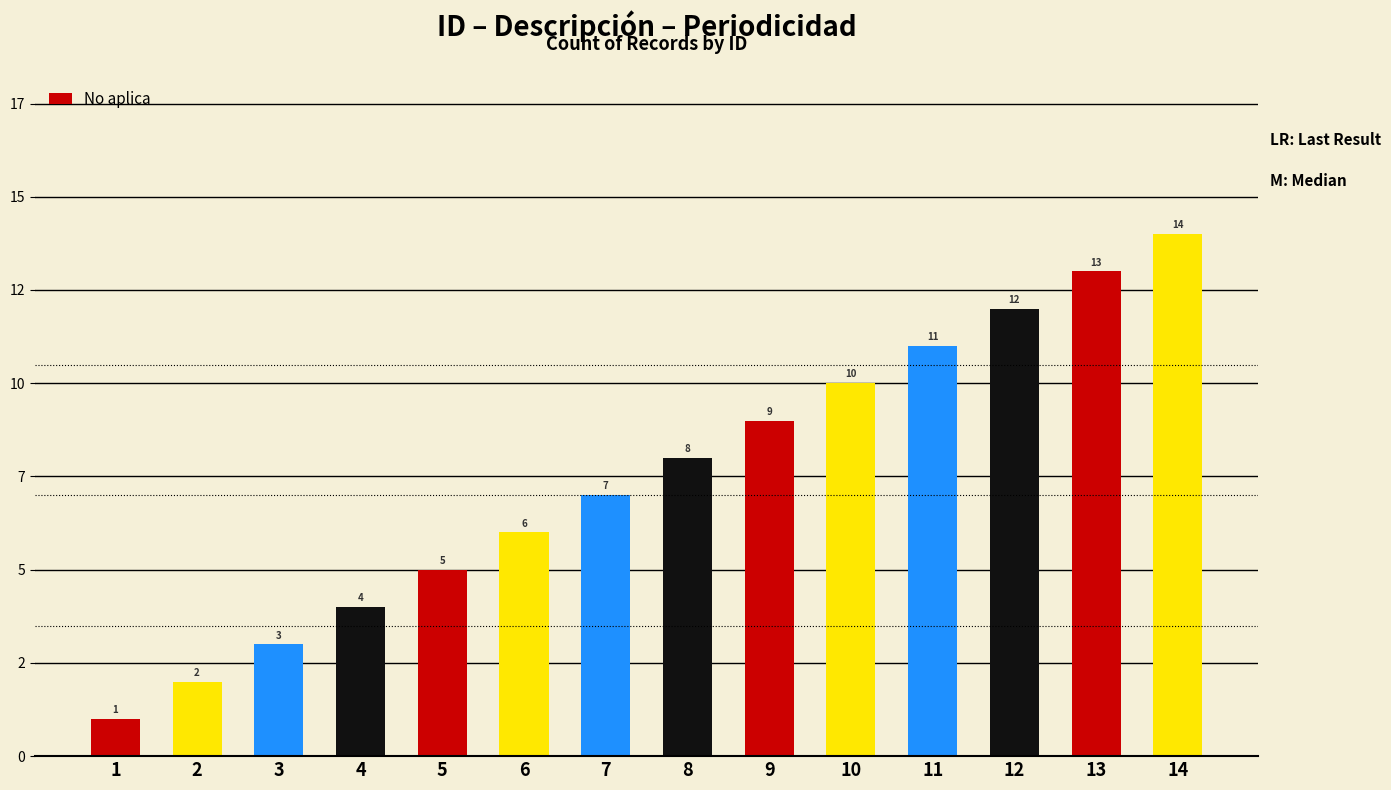

What is the maximum value shown in the chart?

14